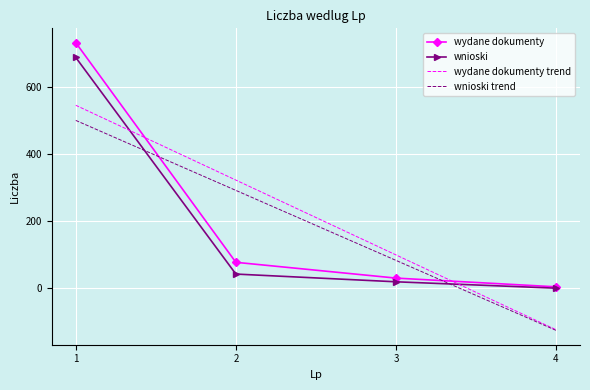

At which label does wnioski reach its peak?

1